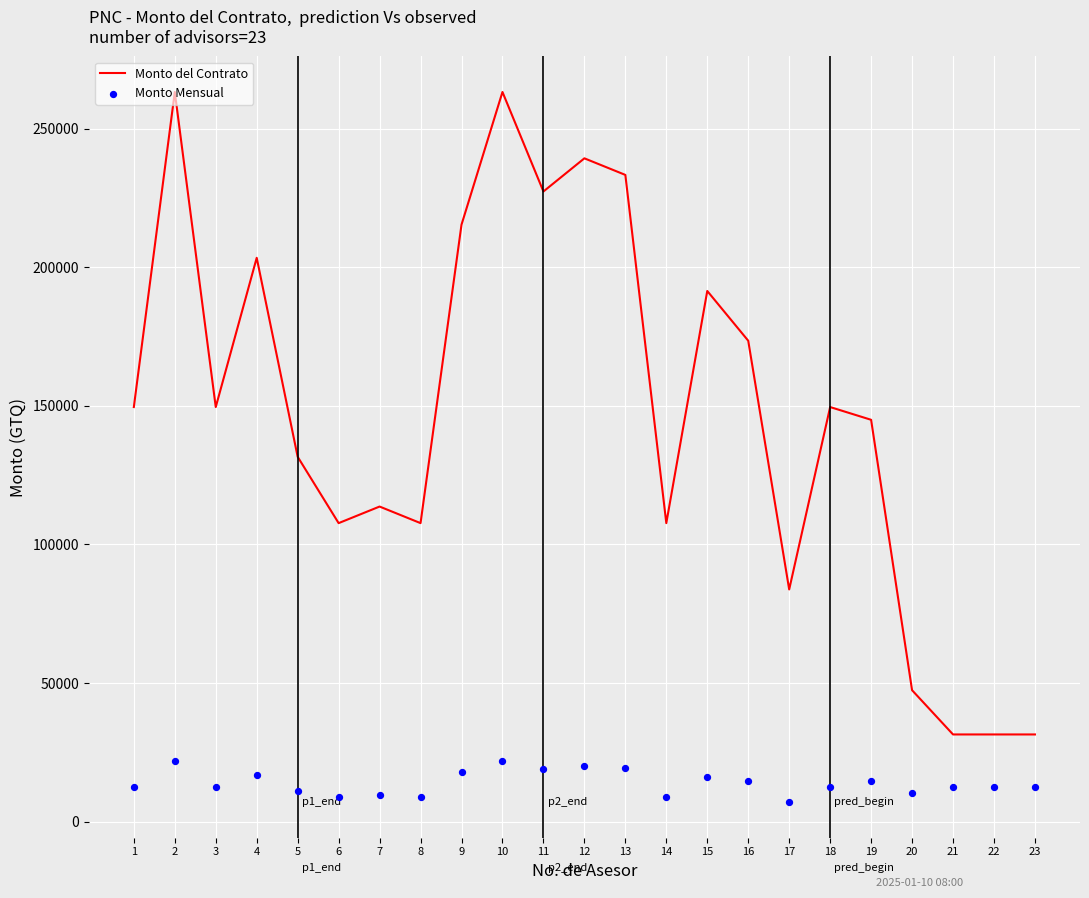

Which series contains the lowest Y value?

Monto Mensual